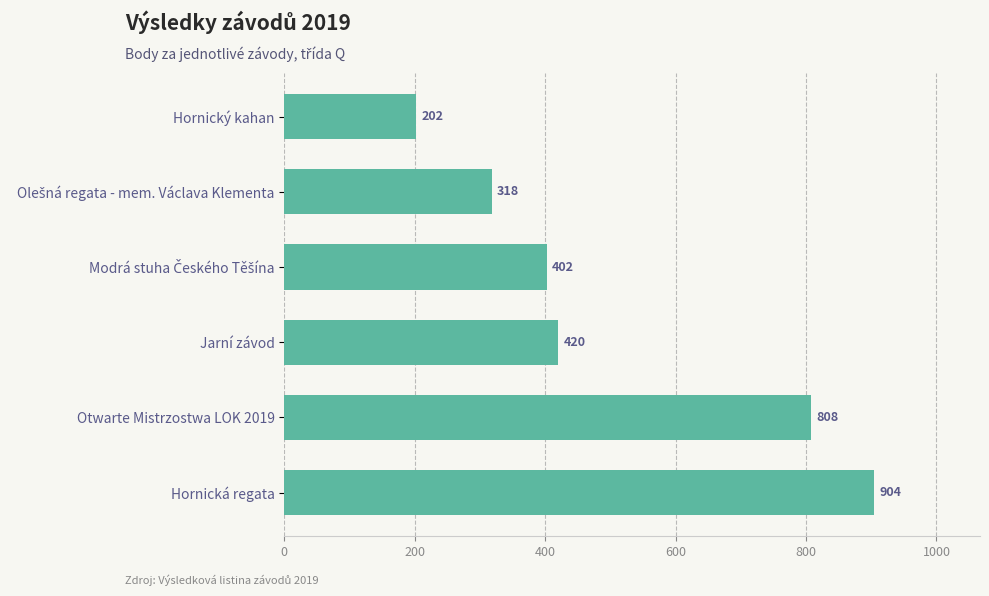

What is the difference between the maximum and second lowest values?

586